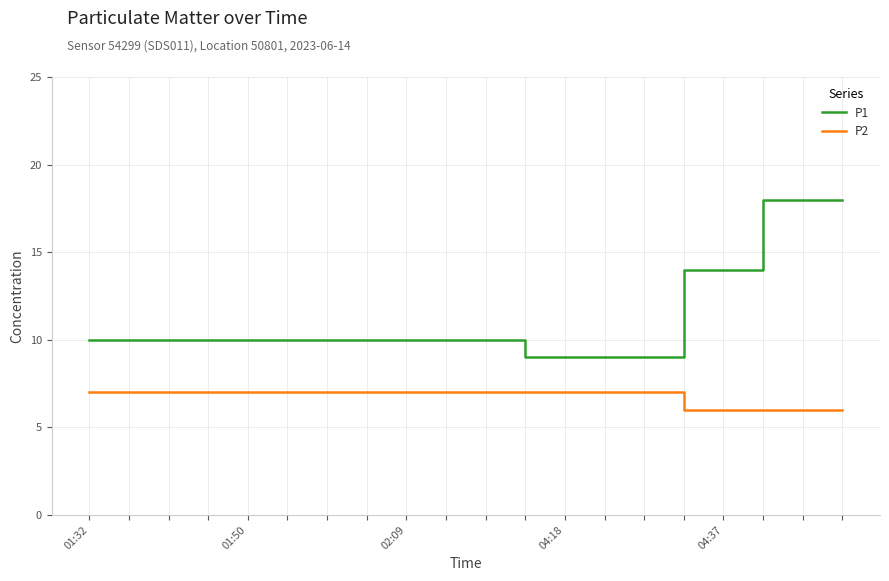

Which series has the largest range (max minus min)?

P1